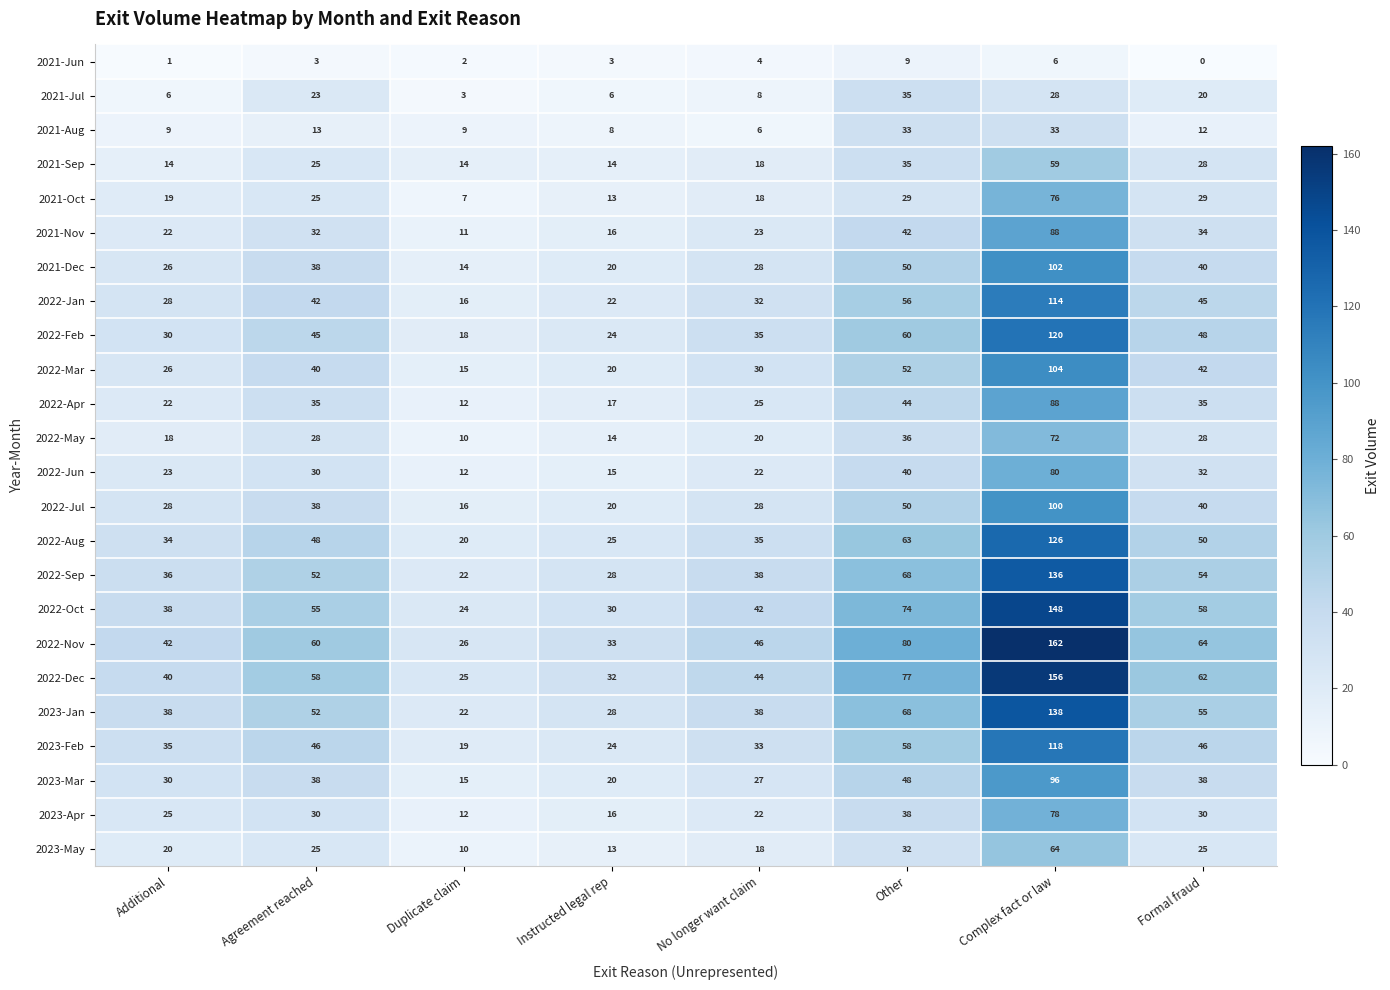

Which category has the lowest value across all series?

Formal fraud